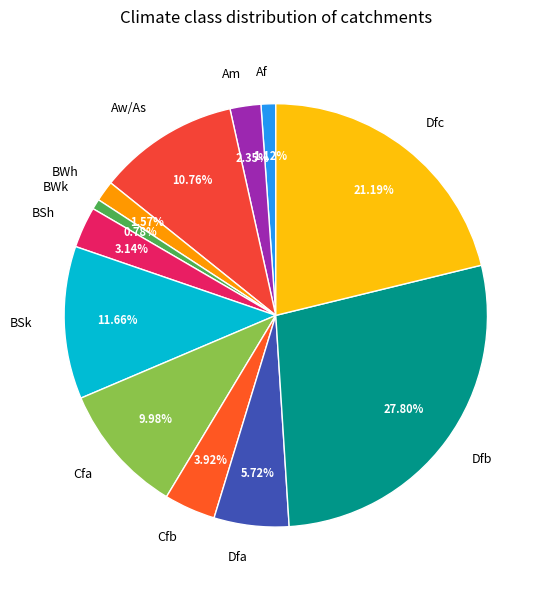

Between BSk and Cfb, which is larger?

BSk